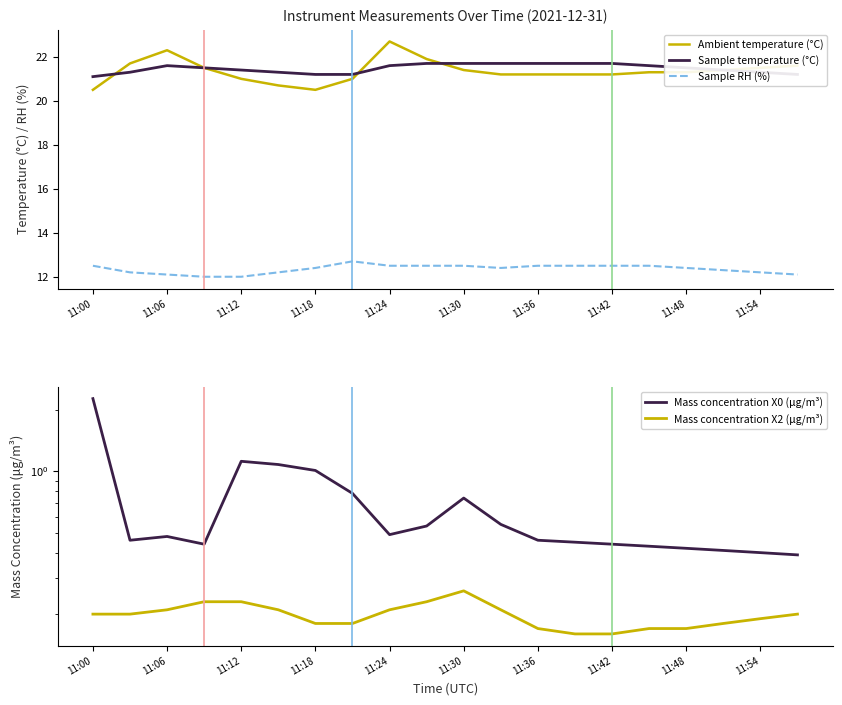

The Sample temperature (°C) series shows 21.3 at 11:54. True or false?

True